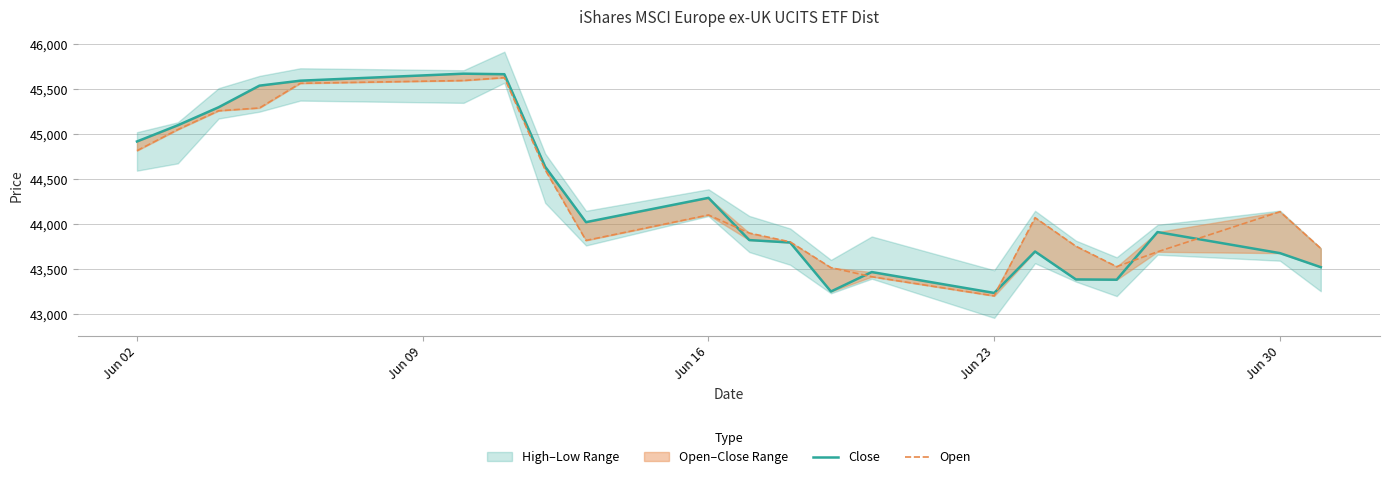

At which label does Open first exceed 44074?

Jun 02